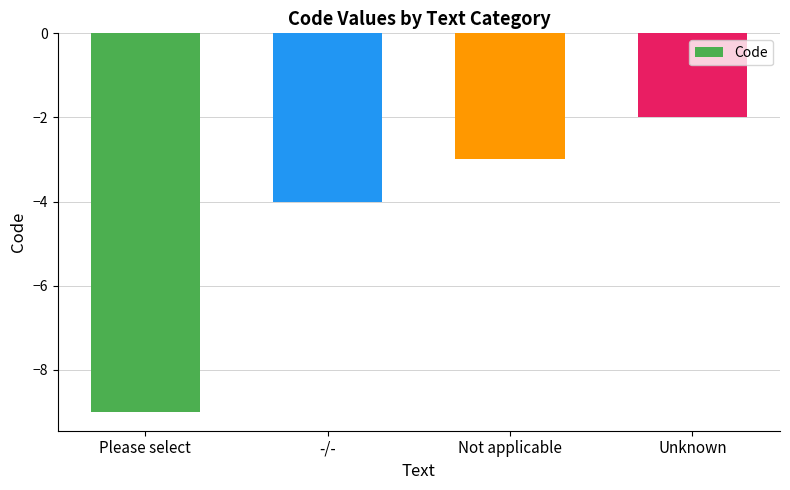

Count the number of values greater than -3.

1